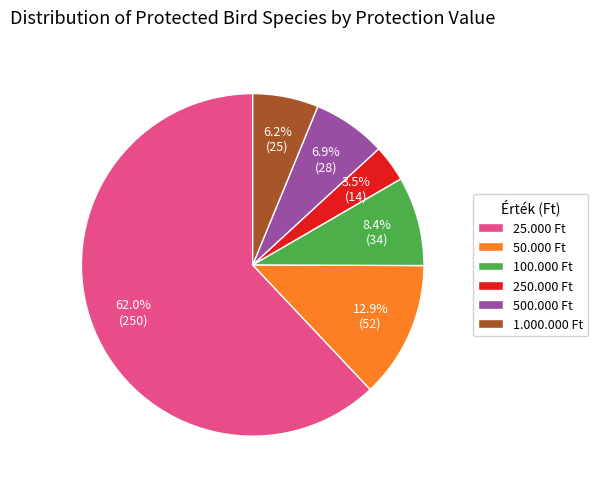

Rank the categories by value from highest to lowest.

25.000 Ft, 50.000 Ft, 100.000 Ft, 500.000 Ft, 1.000.000 Ft, 250.000 Ft